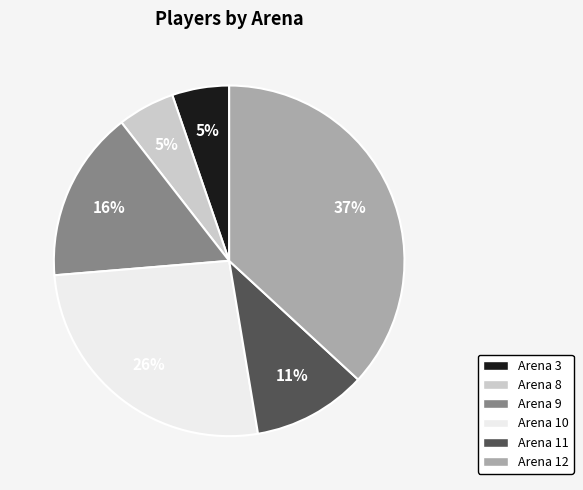

To the nearest percent, what is the difference between the largest and smallest slice percentages?

32%